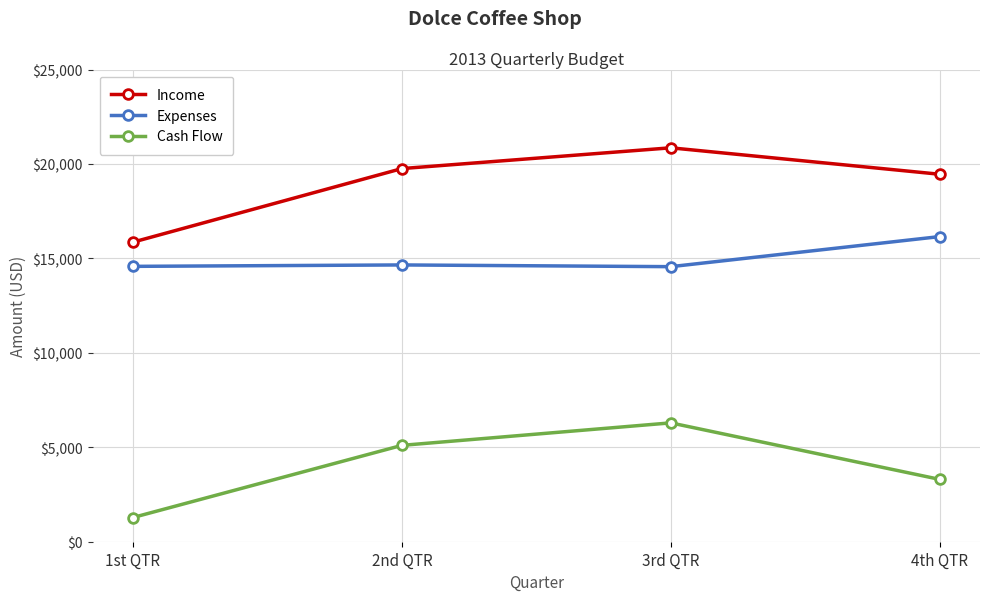

Count the number of categories in the chart.

4